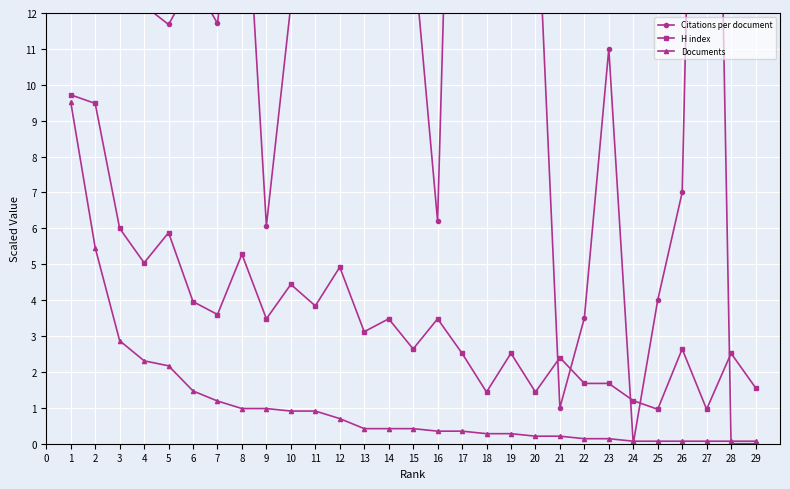

Which series has the largest range (max minus min)?

Citations per document